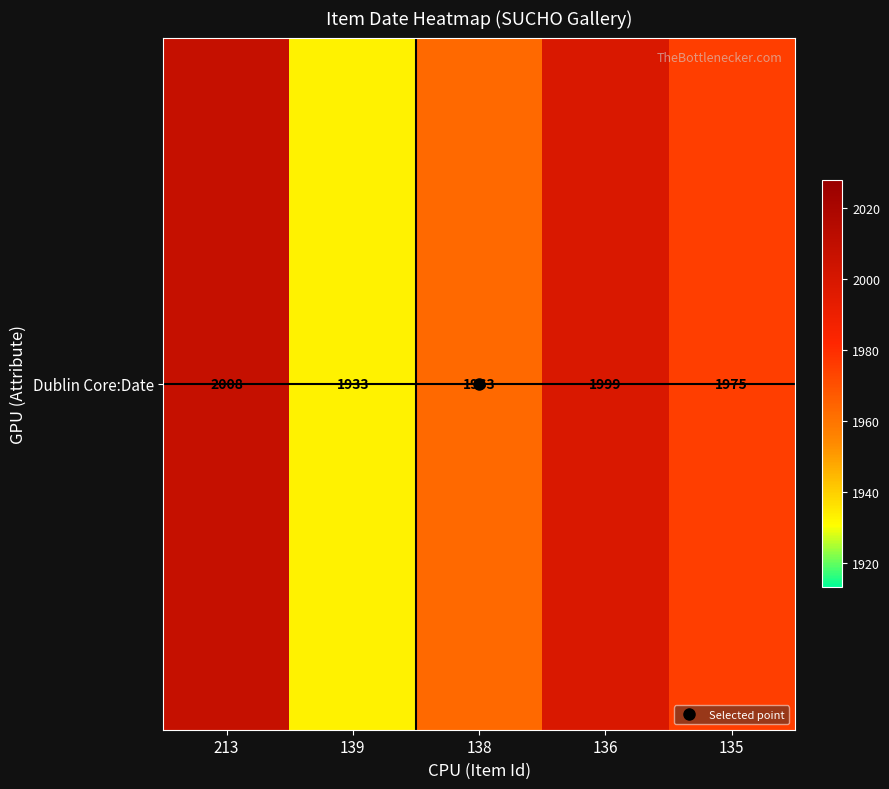

Which label corresponds to the smallest value in the chart?

139